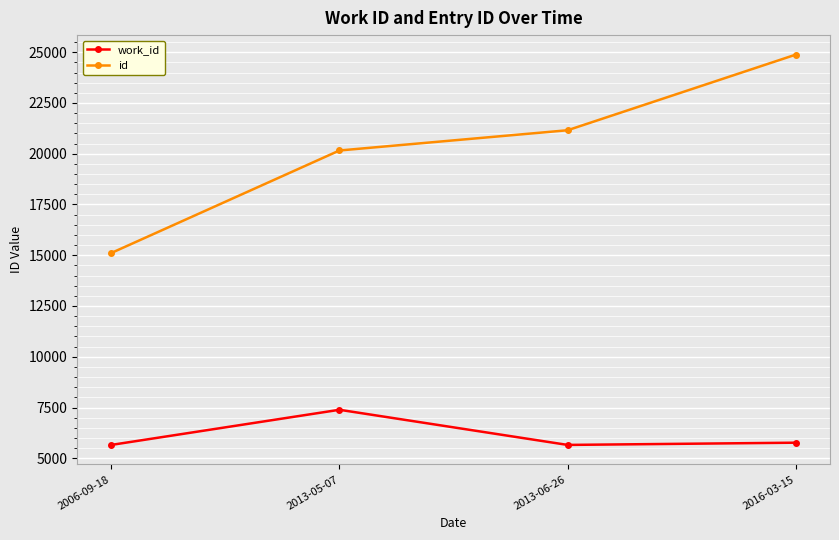

Which category has the highest value in the work_id series?

2013-05-07